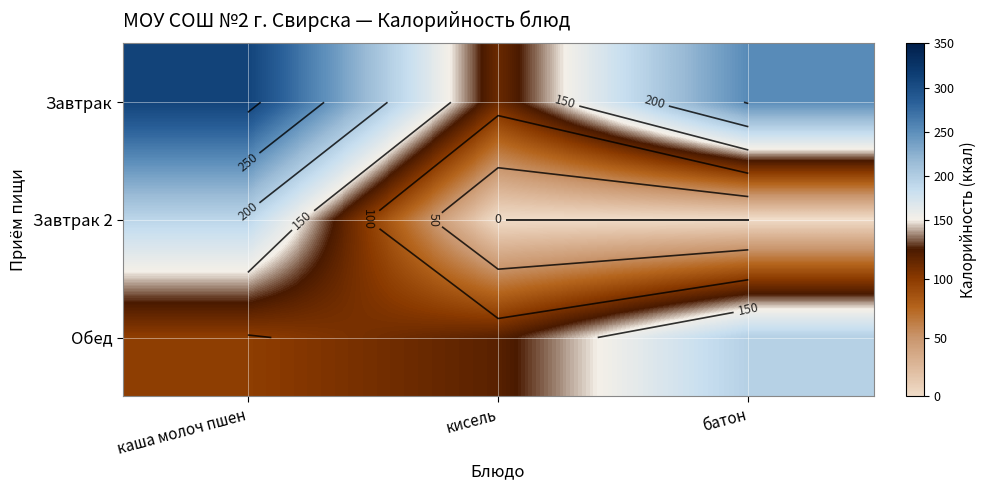

What is the difference between the Завтрак values at каша молоч пшен and батон?

57.6